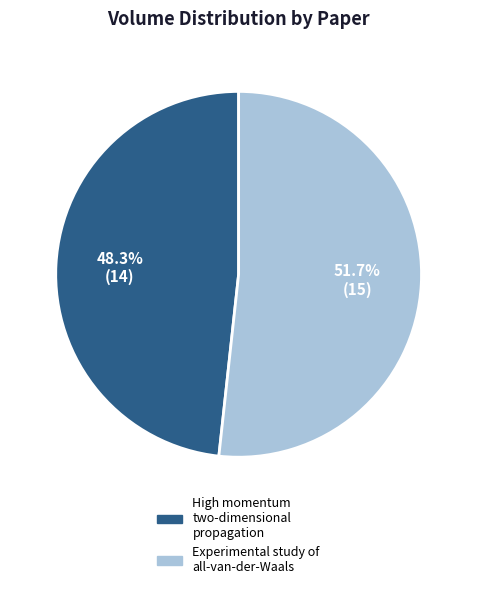

Count the number of slices in the pie.

2